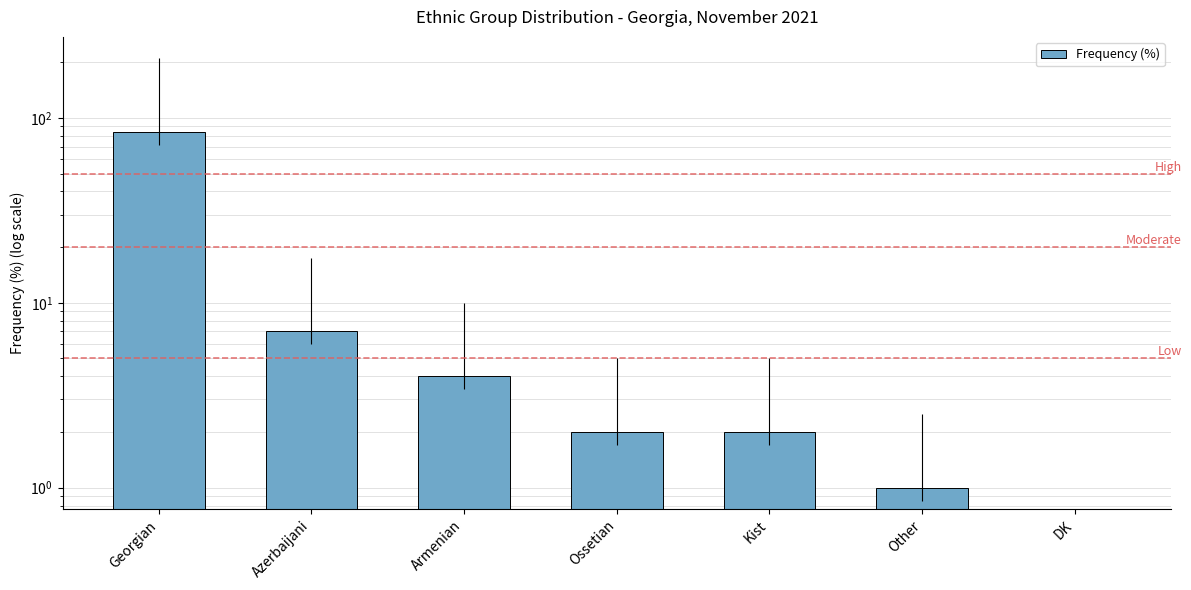

What is the difference between the maximum and minimum values?

84